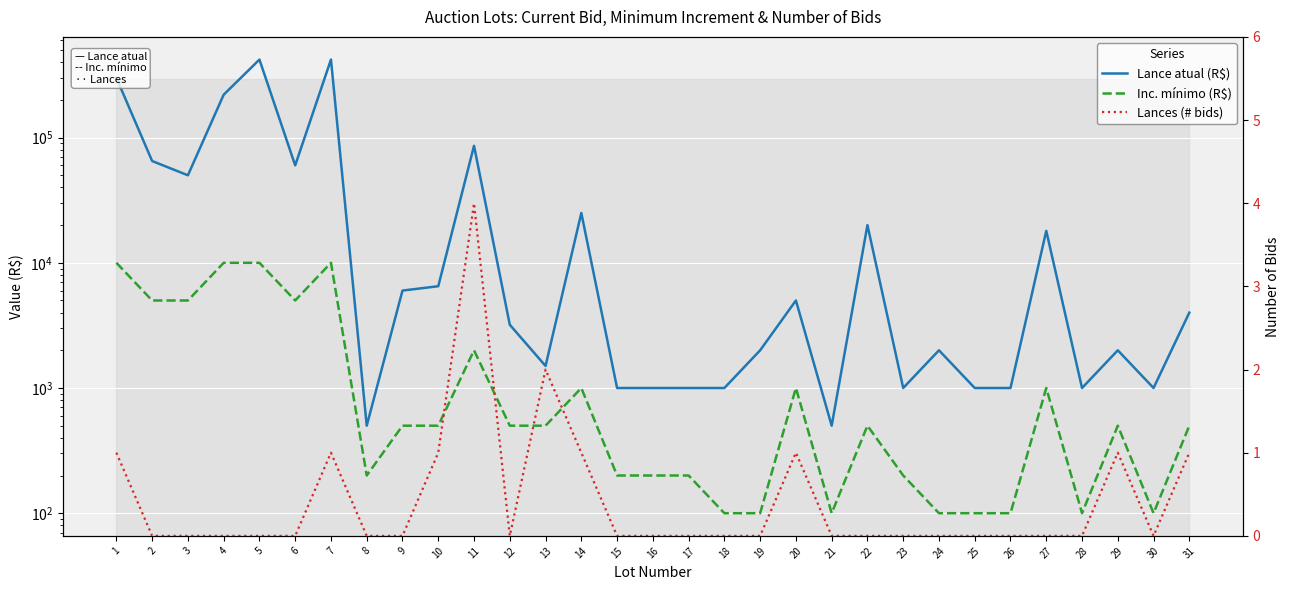

Is it true that Lances (# bids) equals 6 at 11?

False